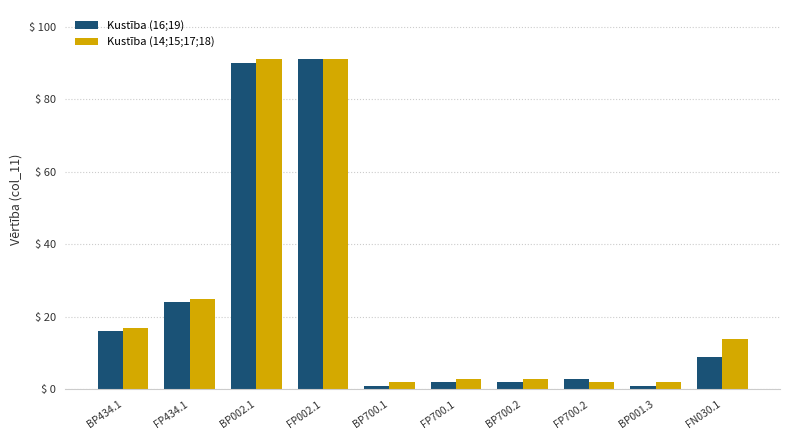

What is the greatest value displayed?

91